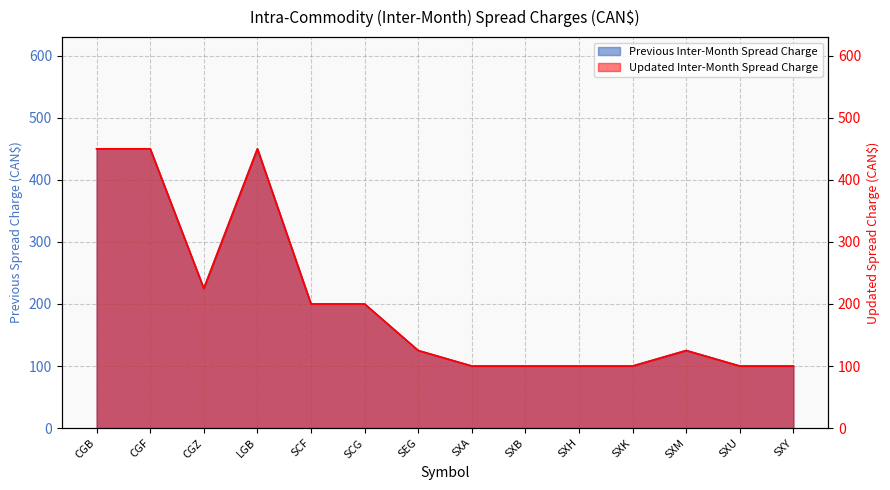

What is the label of the 2nd point from the right?

SXU